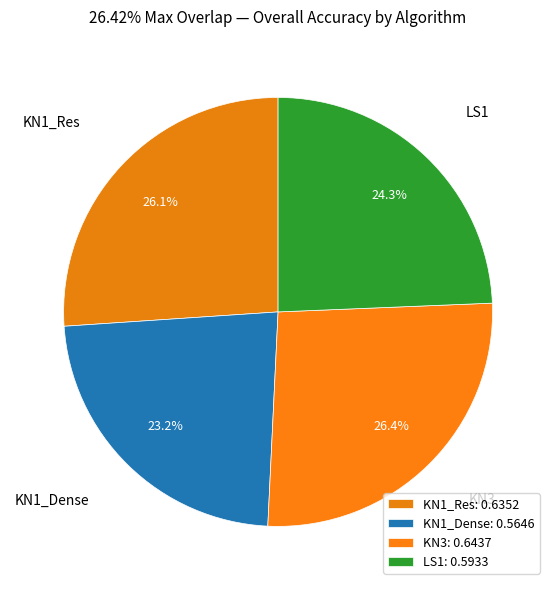

To the nearest percent, what portion does KN3 represent?

26%